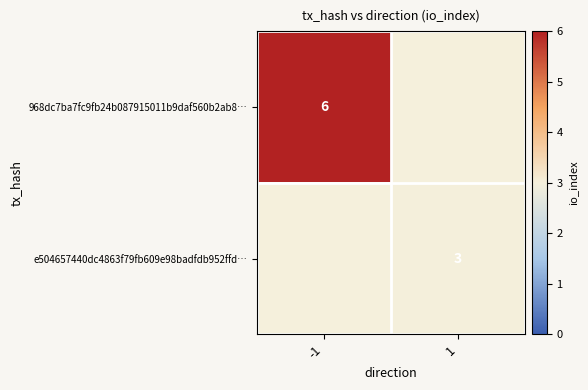

The value of 968dc7ba7fc9fb24b087915011b9daf560b2ab8… at -1 is 8. True or false?

False